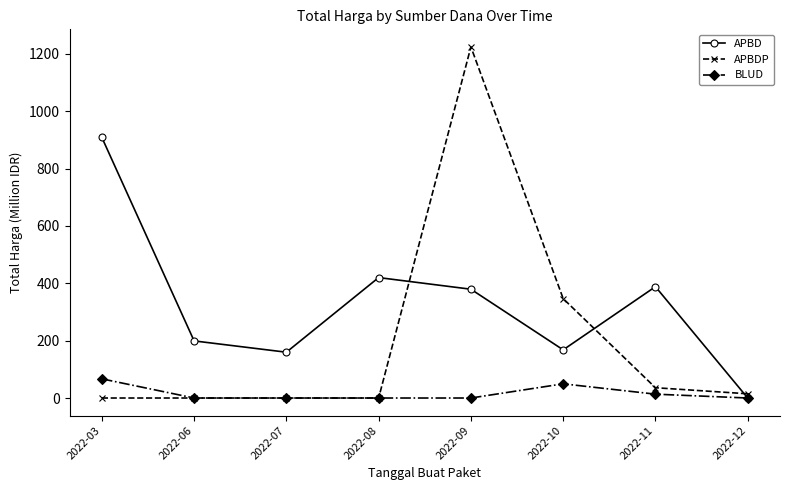

What is the average value of the APBD series?

328.0